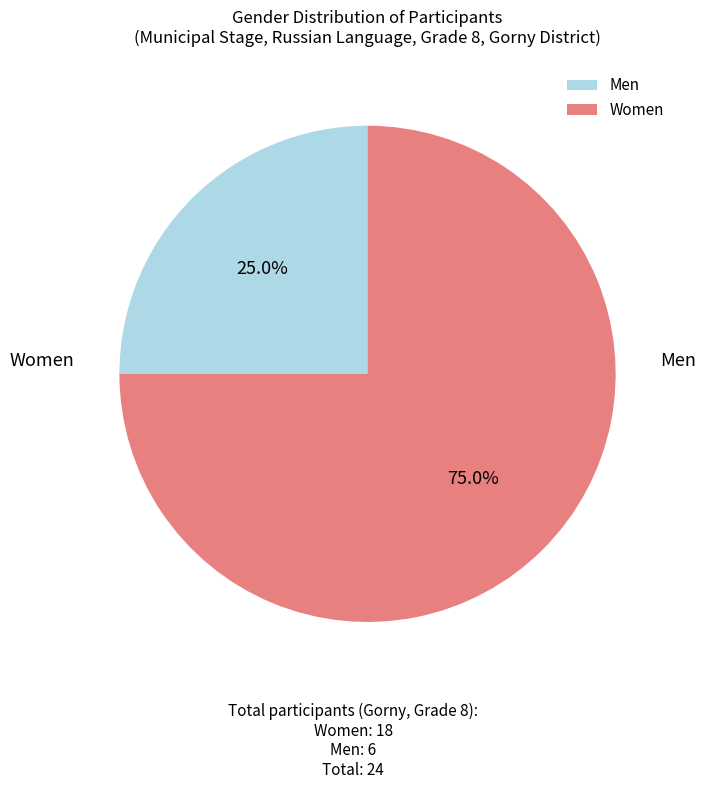

Which slice is the largest?

Women